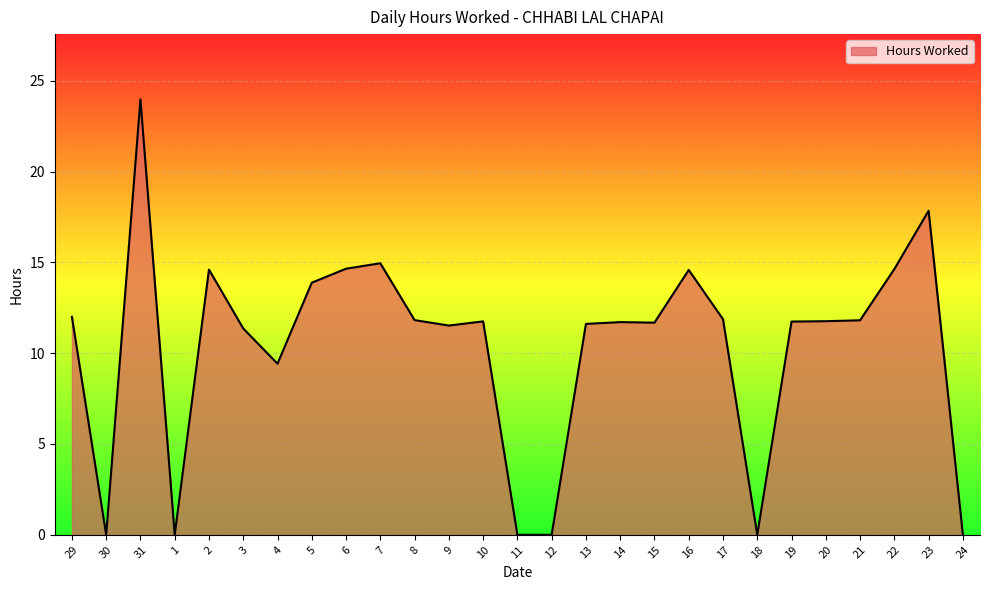

The chart shows a value of 17.8 at 23. True or false?

True